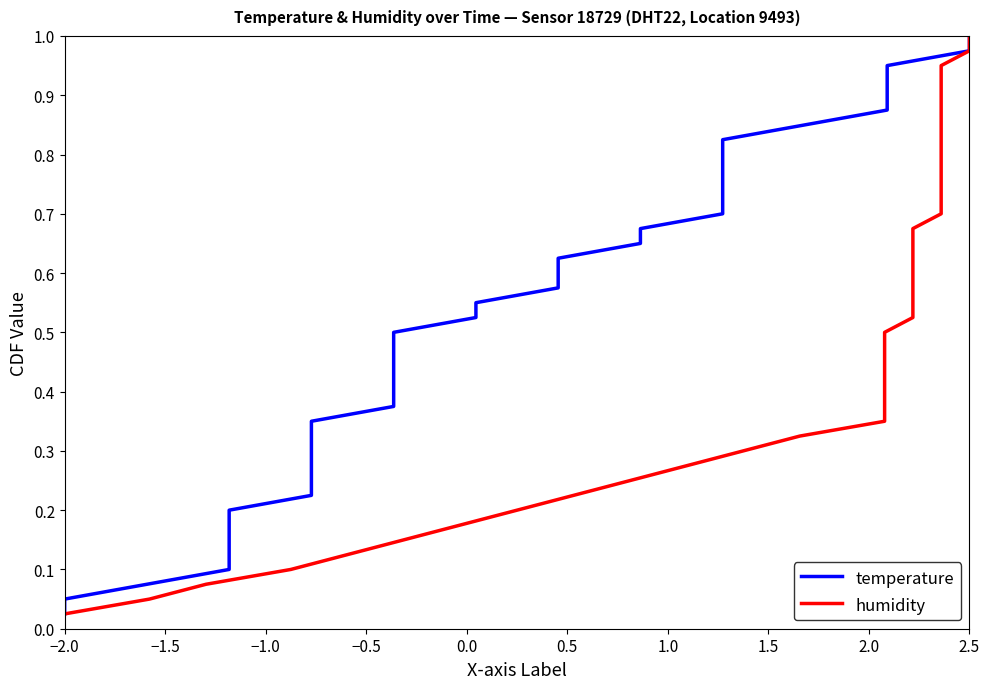

Is it true that temperature equals 0.1 at −2.0?

False